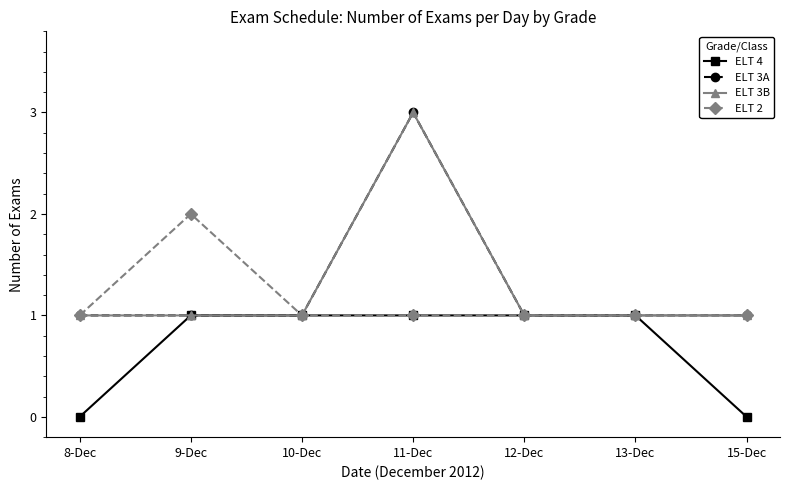

List the labels in order of ELT 2 value, largest first.

9-Dec, 8-Dec, 10-Dec, 11-Dec, 12-Dec, 13-Dec, 15-Dec